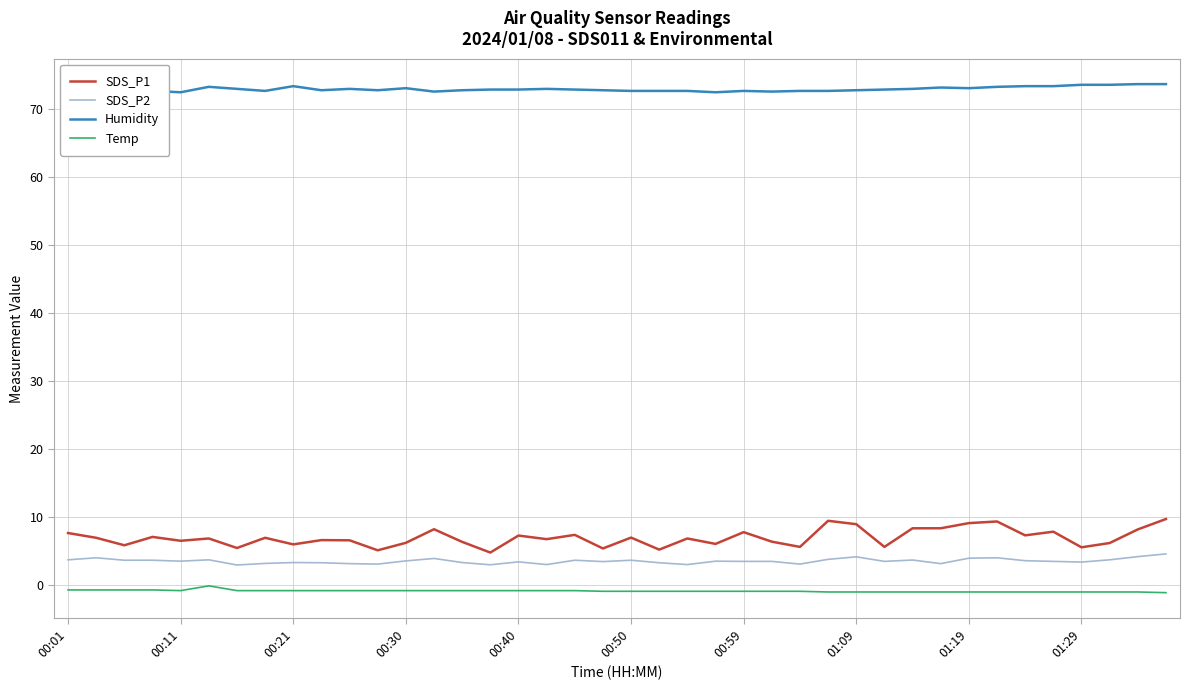

Which series has the largest total across all categories?

Humidity